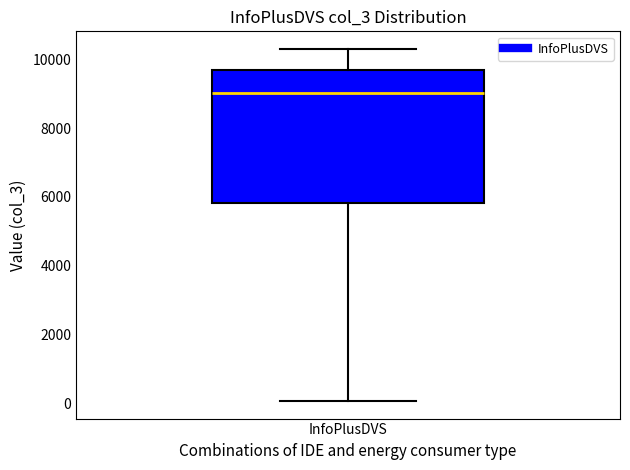

Transcribe this box plot: give where the median line is, the range the box spans, and where the two whiskers end, as read against the y-axis. The values are not printed on the chart, so give them approximately, as read against the axis.

median 9000, box 5800 to 9600, whiskers 0 to 10400